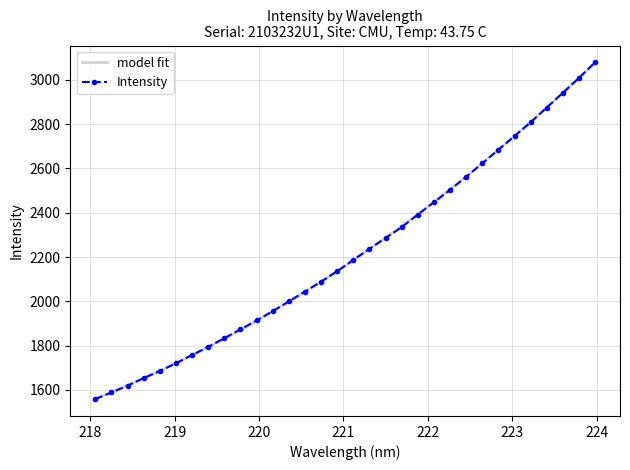

What position from the right is 221.8812?

12